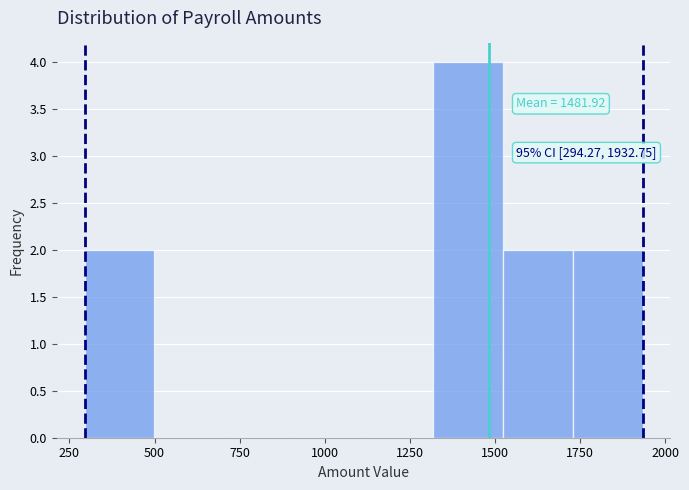

Over which range of the x-axis is the bar tallest?

1300 to 1500